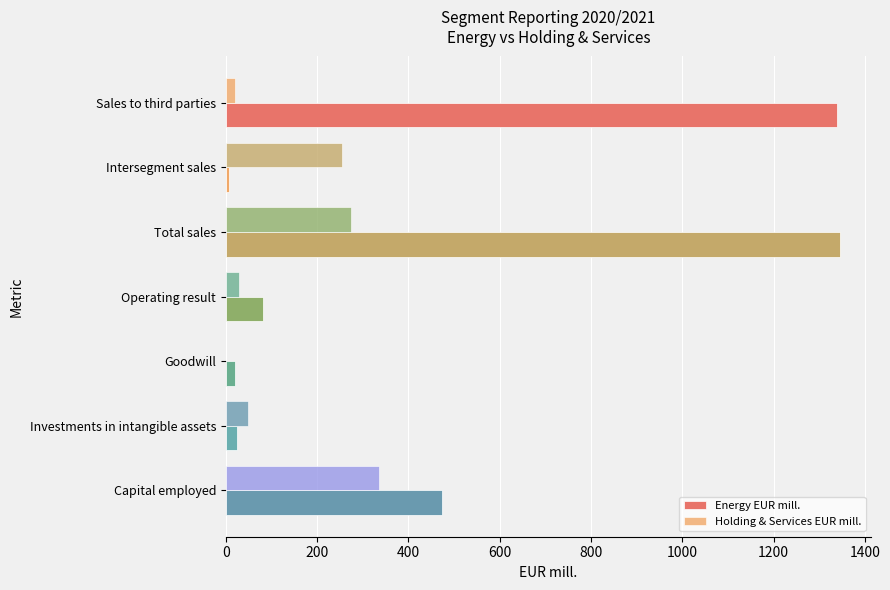

Reading left to right, transcribe all the data shown in this chart.

Energy EUR mill.: 1339.0	7.1	1346.1	82.4	21.1	25.2	473.3
Holding & Services EUR mill.: 20.0	254.7	274.7	28.1	0.1	48.3	335.4